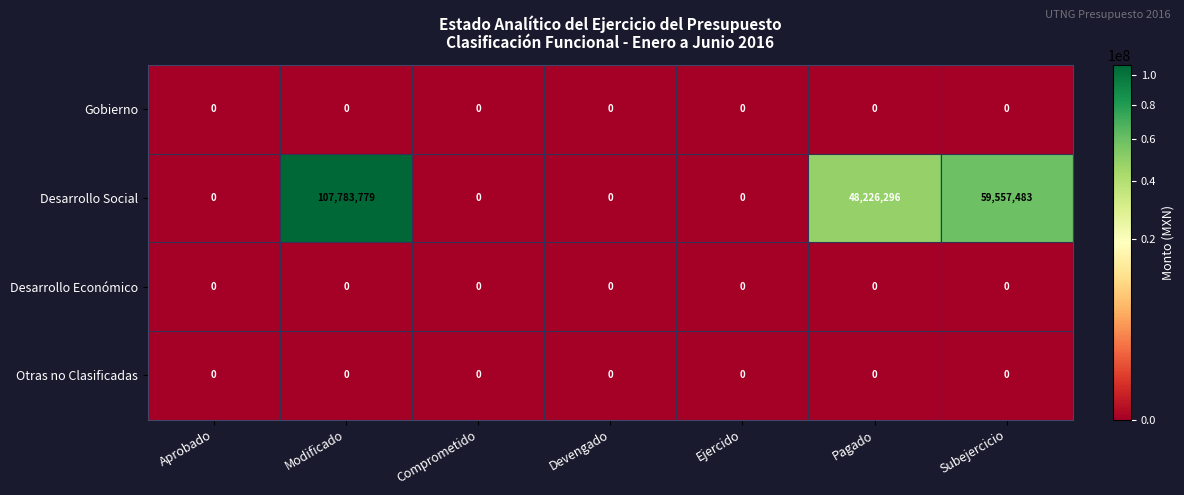

Reading right to left, what are all the values shown in this chart?

Gobierno: Subejercicio=0	Pagado=0	Ejercido=0	Devengado=0	Comprometido=0	Modificado=0	Aprobado=0
Desarrollo Social: Subejercicio=59557483	Pagado=48226296	Ejercido=0	Devengado=0	Comprometido=0	Modificado=107783779	Aprobado=0
Desarrollo Económico: Subejercicio=0	Pagado=0	Ejercido=0	Devengado=0	Comprometido=0	Modificado=0	Aprobado=0
Otras no Clasificadas: Subejercicio=0	Pagado=0	Ejercido=0	Devengado=0	Comprometido=0	Modificado=0	Aprobado=0